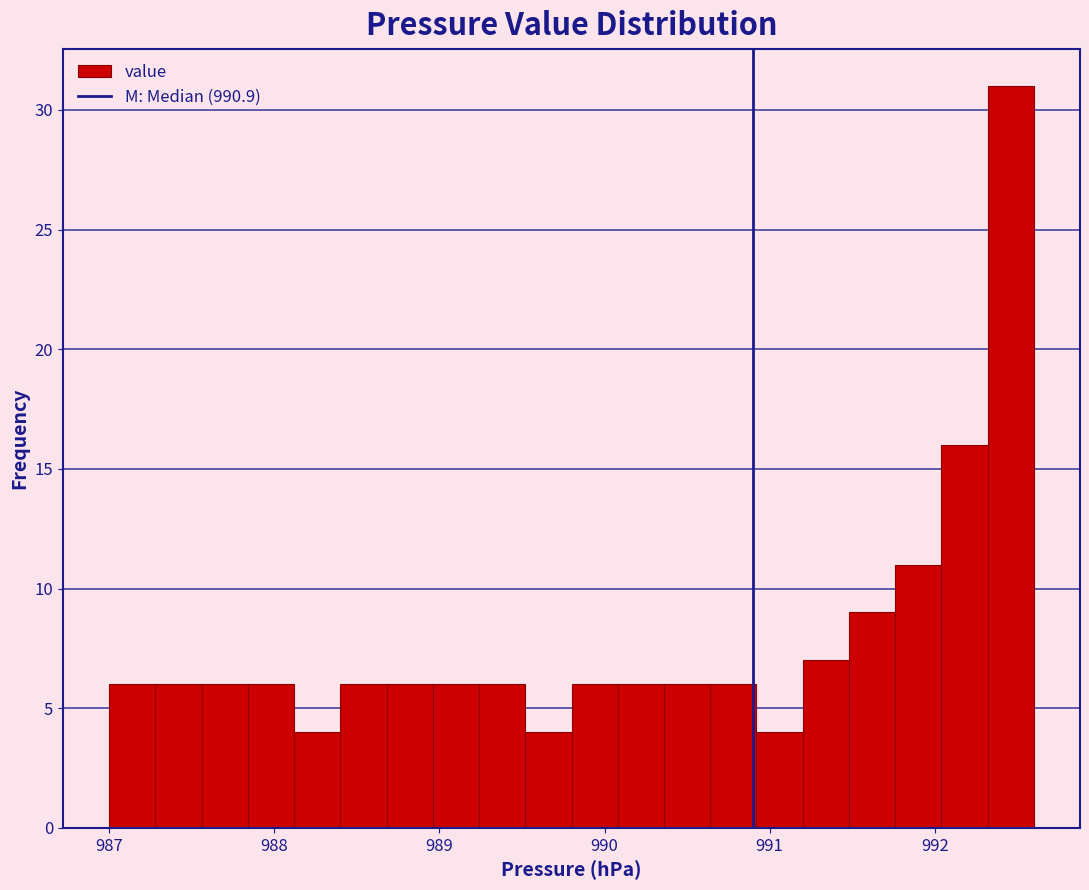

Around what value on the x-axis is the tallest bar? Give the approximate position of its centre, as read against the axis.

992.5